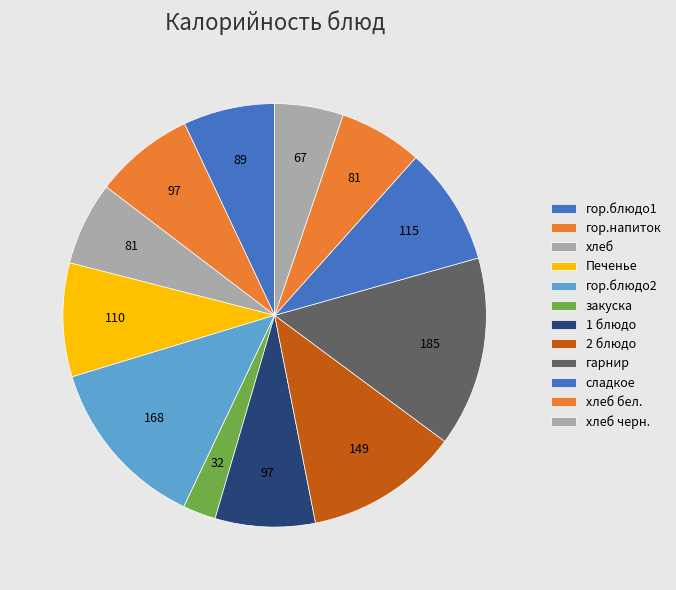

Count the number of slices in the pie.

12